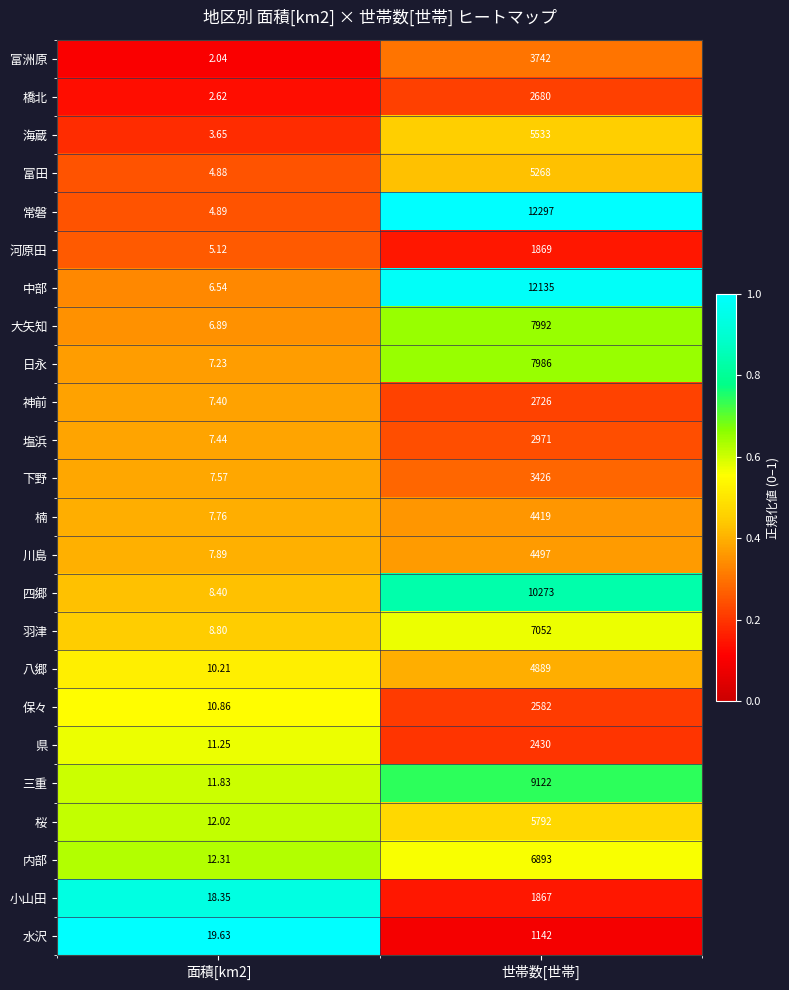

List the series in order of their peak value, highest first.

常磐, 中部, 四郷, 三重, 大矢知, 日永, 羽津, 内部, 桜, 海蔵, 富田, 八郷, 川島, 楠, 富洲原, 下野, 塩浜, 神前, 橋北, 保々, 県, 河原田, 小山田, 水沢